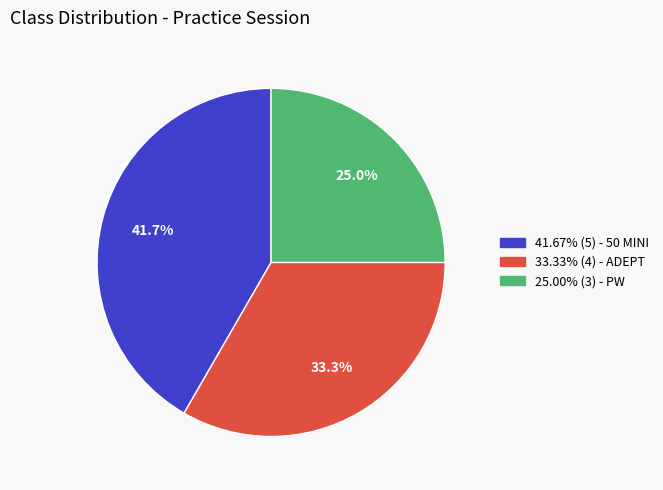

What is the ratio of the value at 33.33% (4) - ADEPT to the value at 25.00% (3) - PW?

1.3